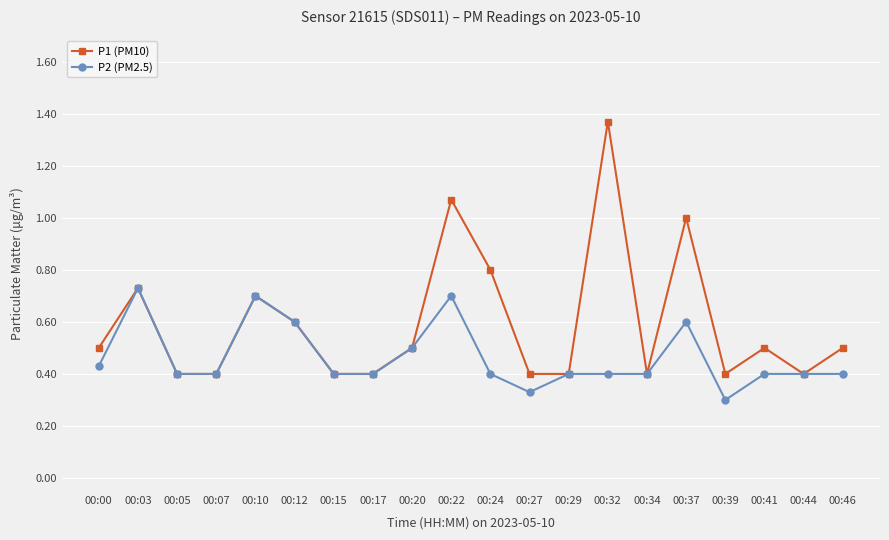

What is the value of the P1 (PM10) point at the 9th from the left?

0.5